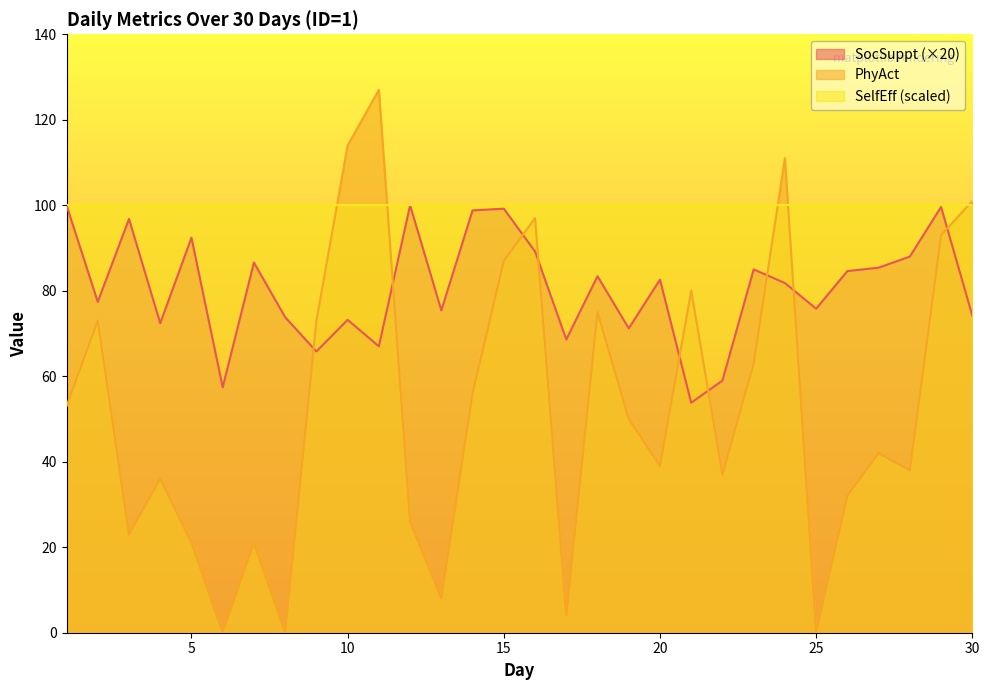

What is the approximate value of SocSuppt at 15?

99.2